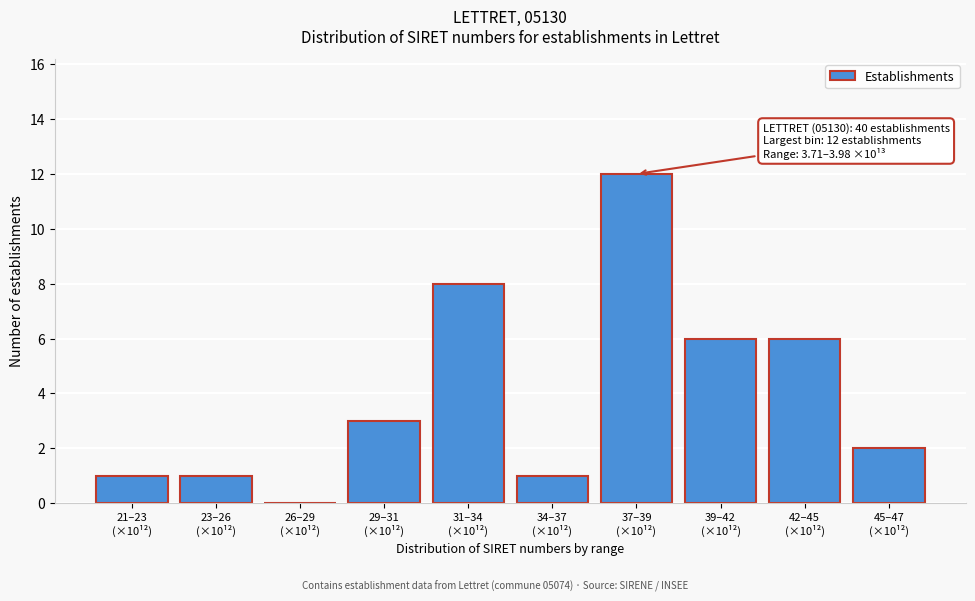

What is the greatest value displayed?

12